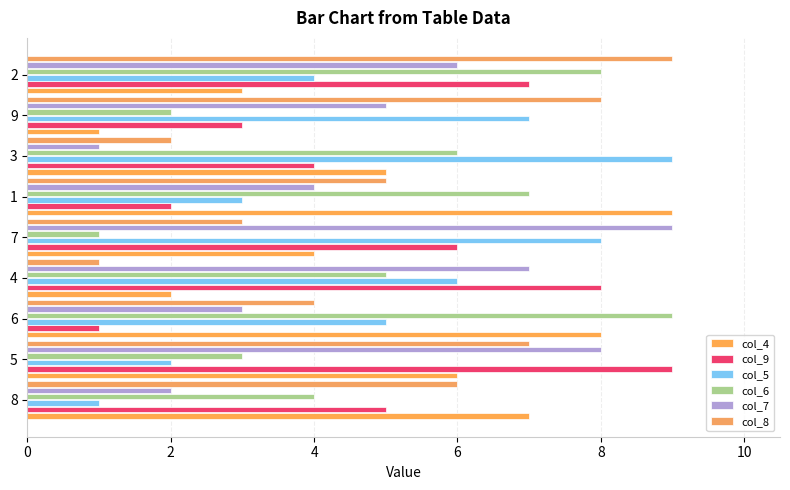

How many data points in col_6 are less than 5?

4